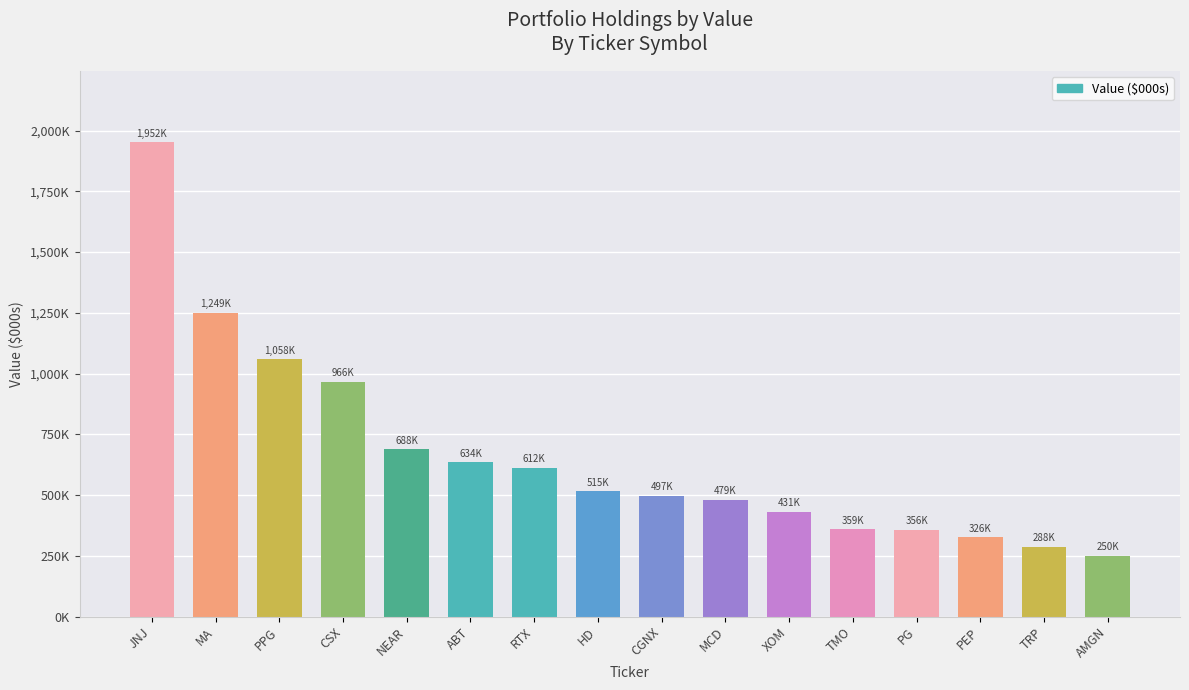

What is the label of the 11th bar from the left?

XOM